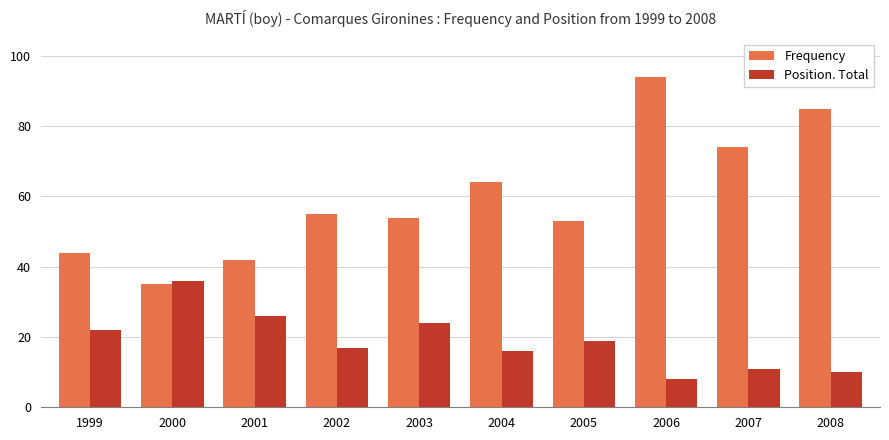

What is the difference between the maximum and minimum values in the Frequency series?

59